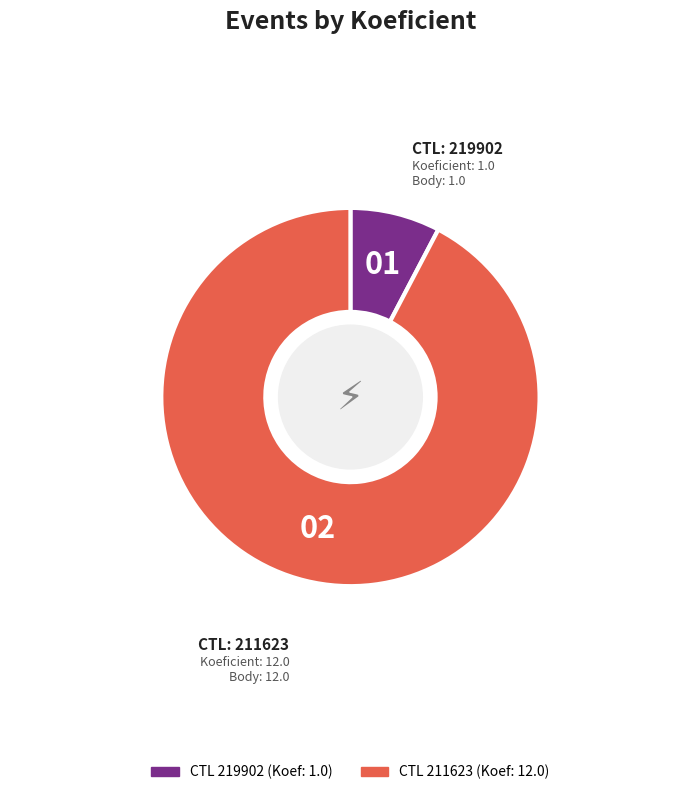

Is there a majority slice in this chart?

Yes